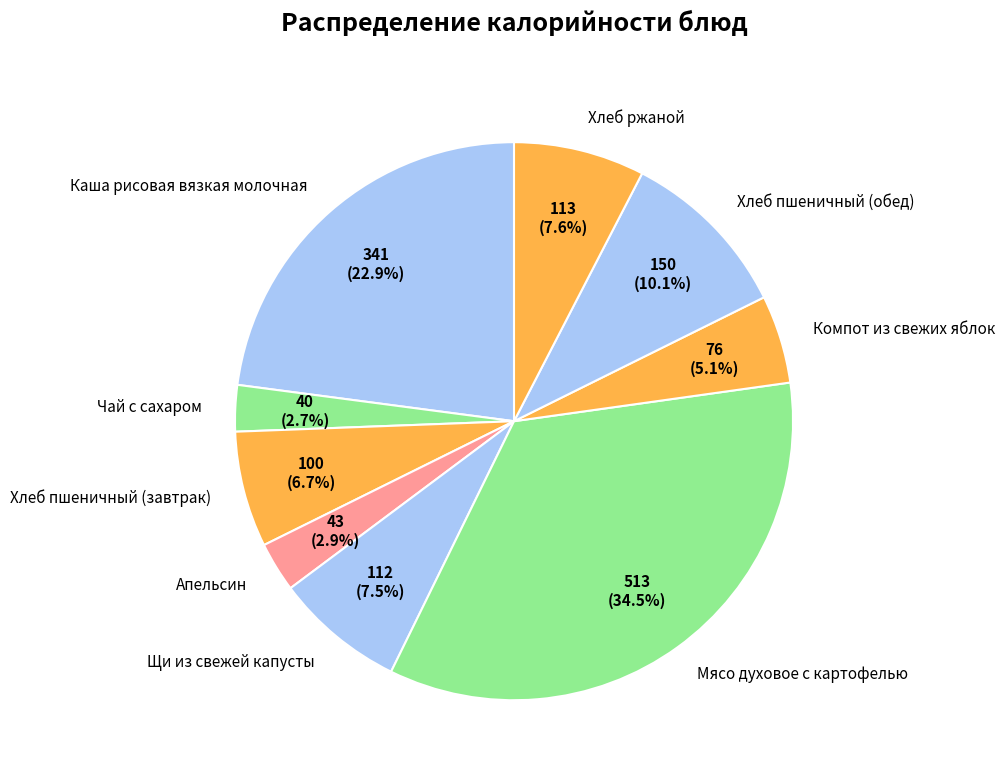

Is Хлеб пшеничный (обед) the majority of the pie?

No